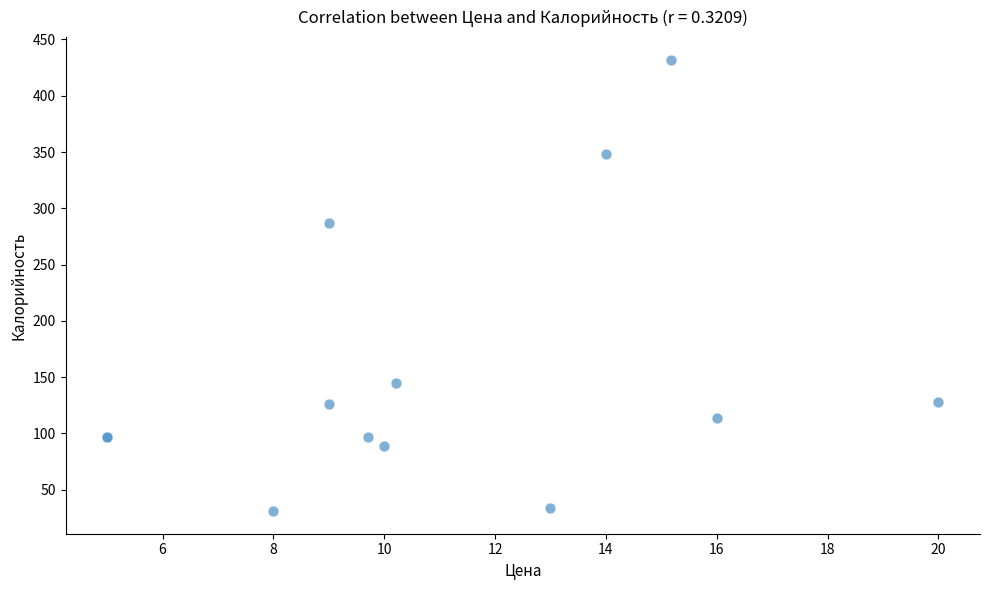

What Y value in the scatter plot is closest to 231?

287